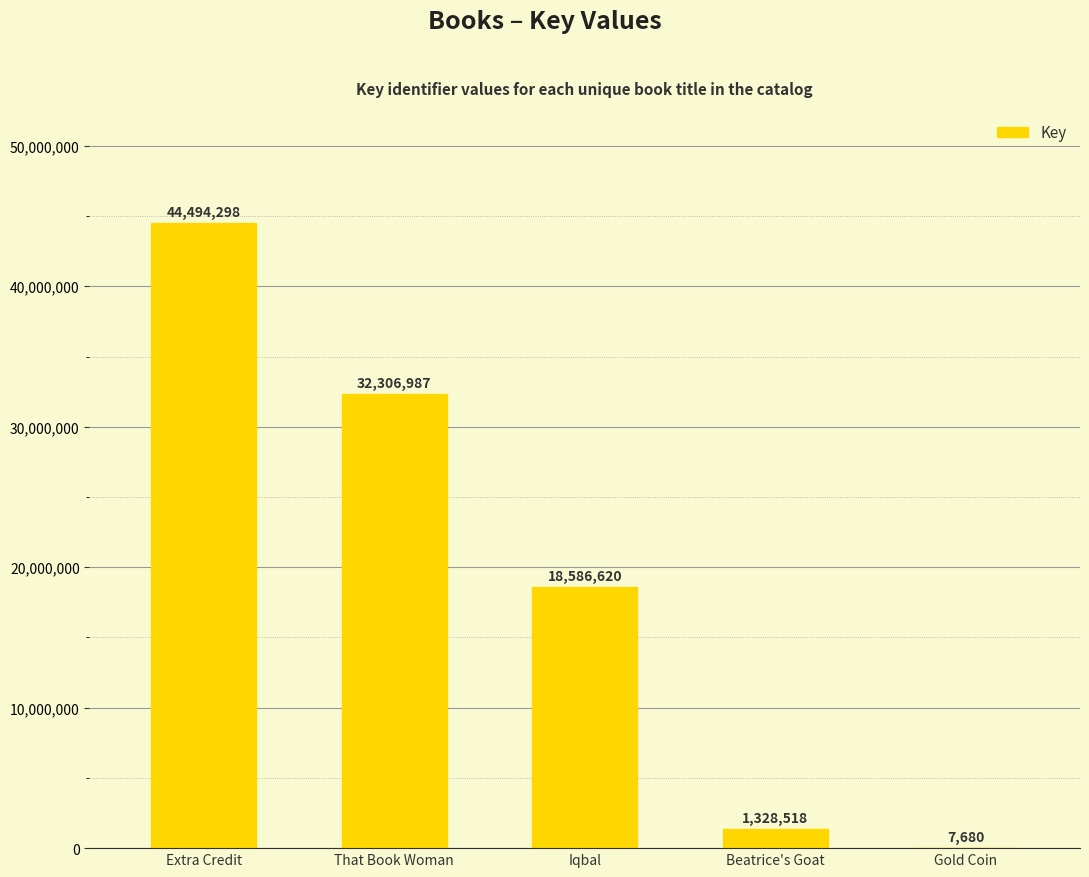

True or false: the data shows 1328518 at Beatrice's Goat.

True